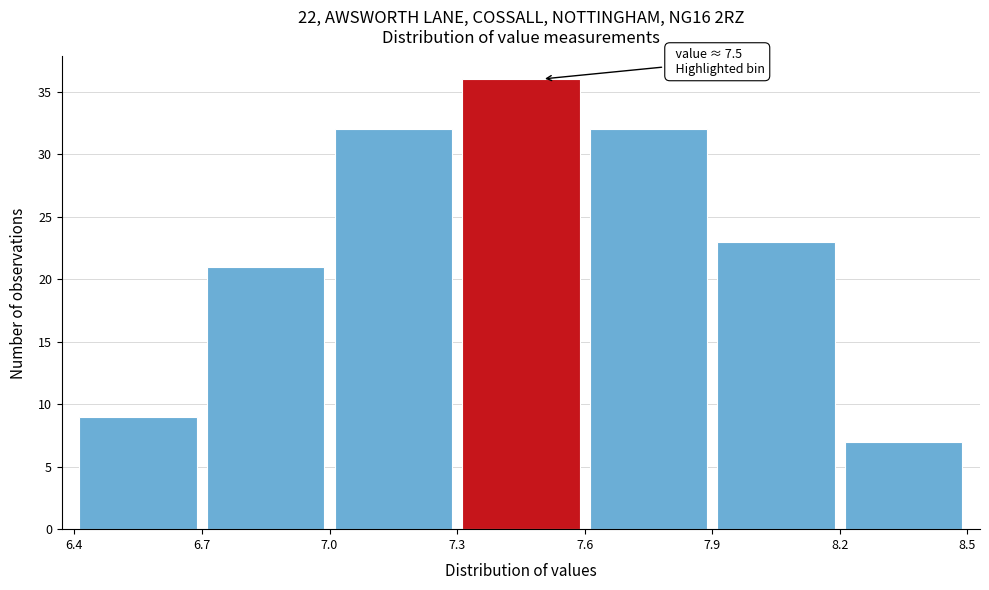

Over which range of the x-axis is the bar tallest?

7.3 to 7.6